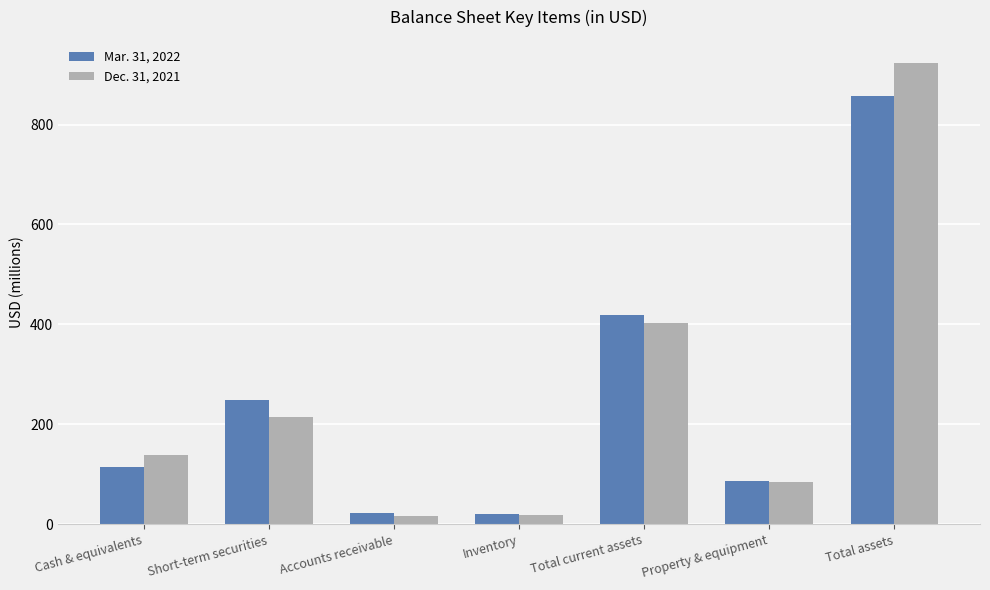

At how many categories does at least one series exceed 910?

1